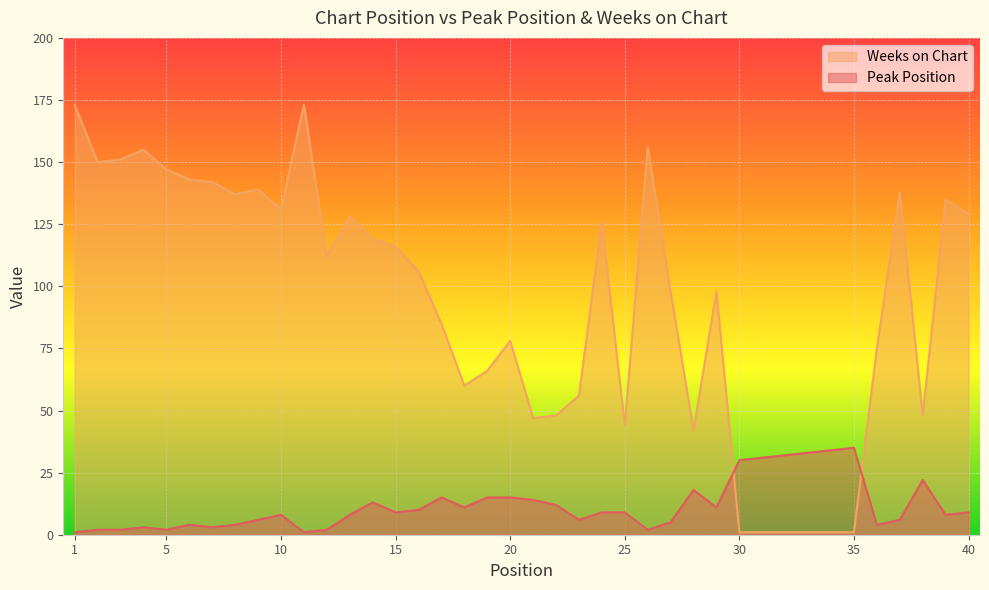

The Weeks on Chart series shows 60 at 18. True or false?

True